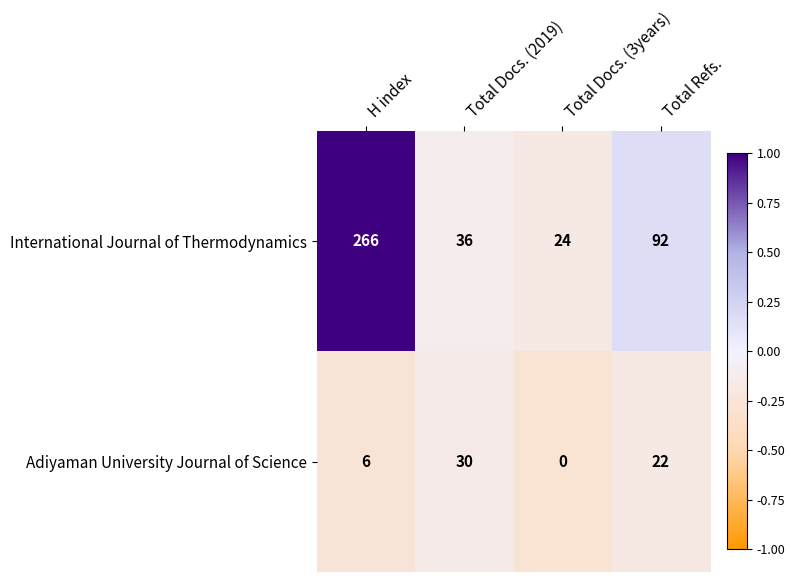

Is it true that International Journal of Thermodynamics equals 266 at H index?

True